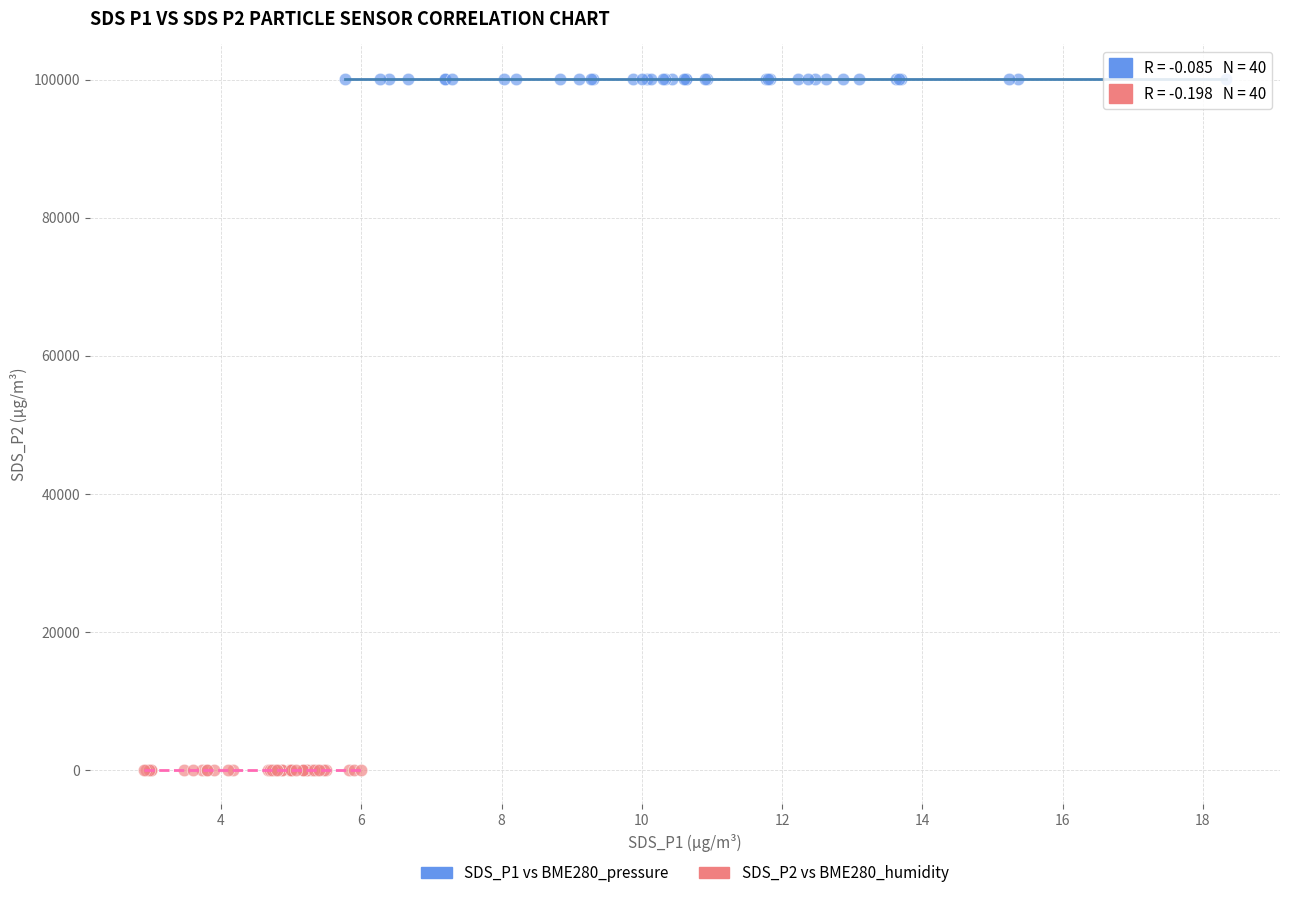

Which series has the largest Y range (max minus min)?

SDS_P1 vs BME280_pressure